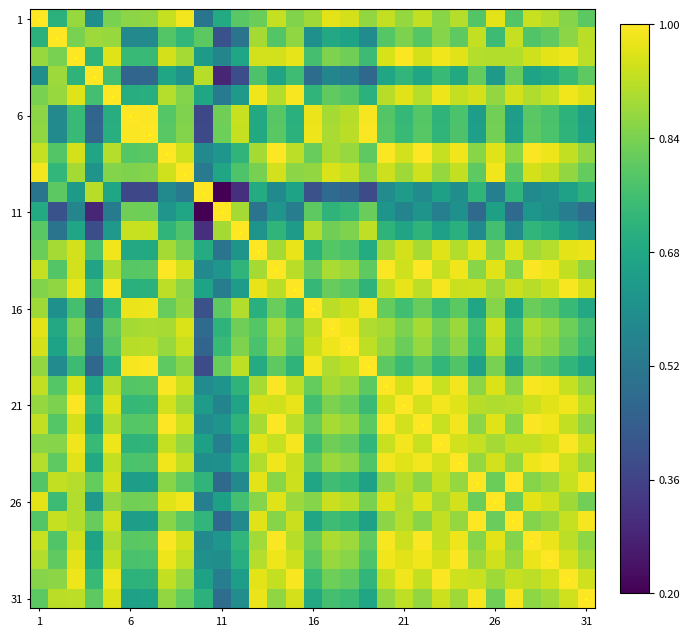

How many data points does each series have?

31